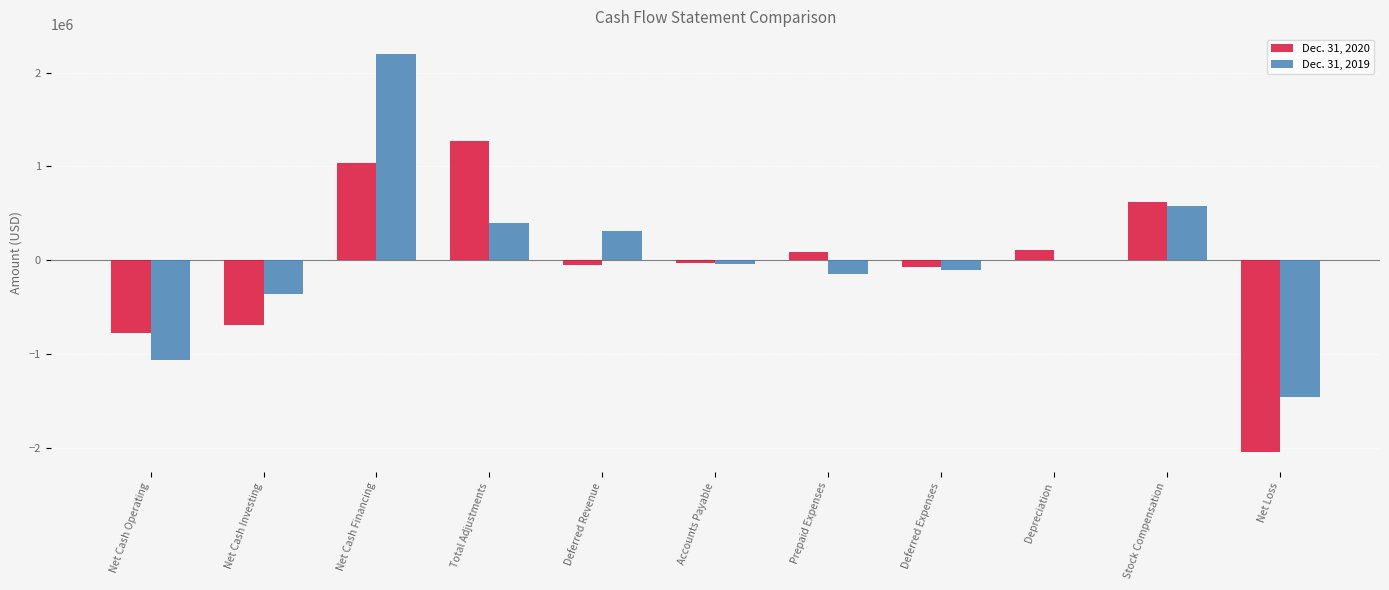

The value of Dec. 31, 2020 at Net Cash Financing is 457307. True or false?

False